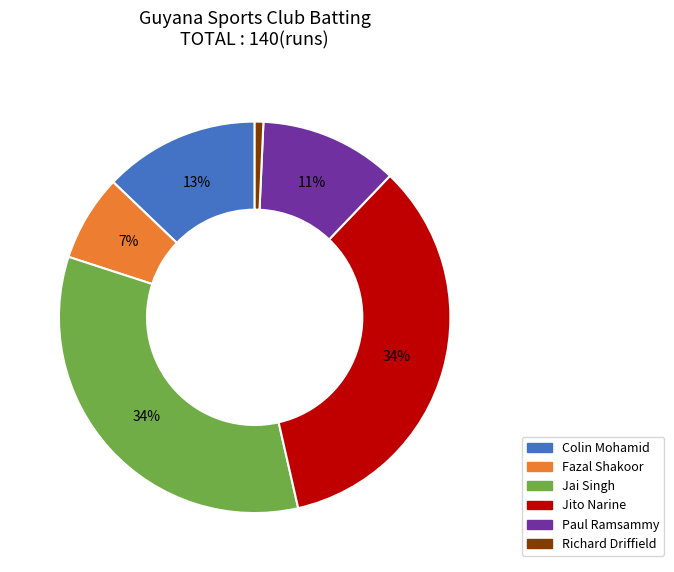

Does Fazal Shakoor account for over 50% of the chart?

No